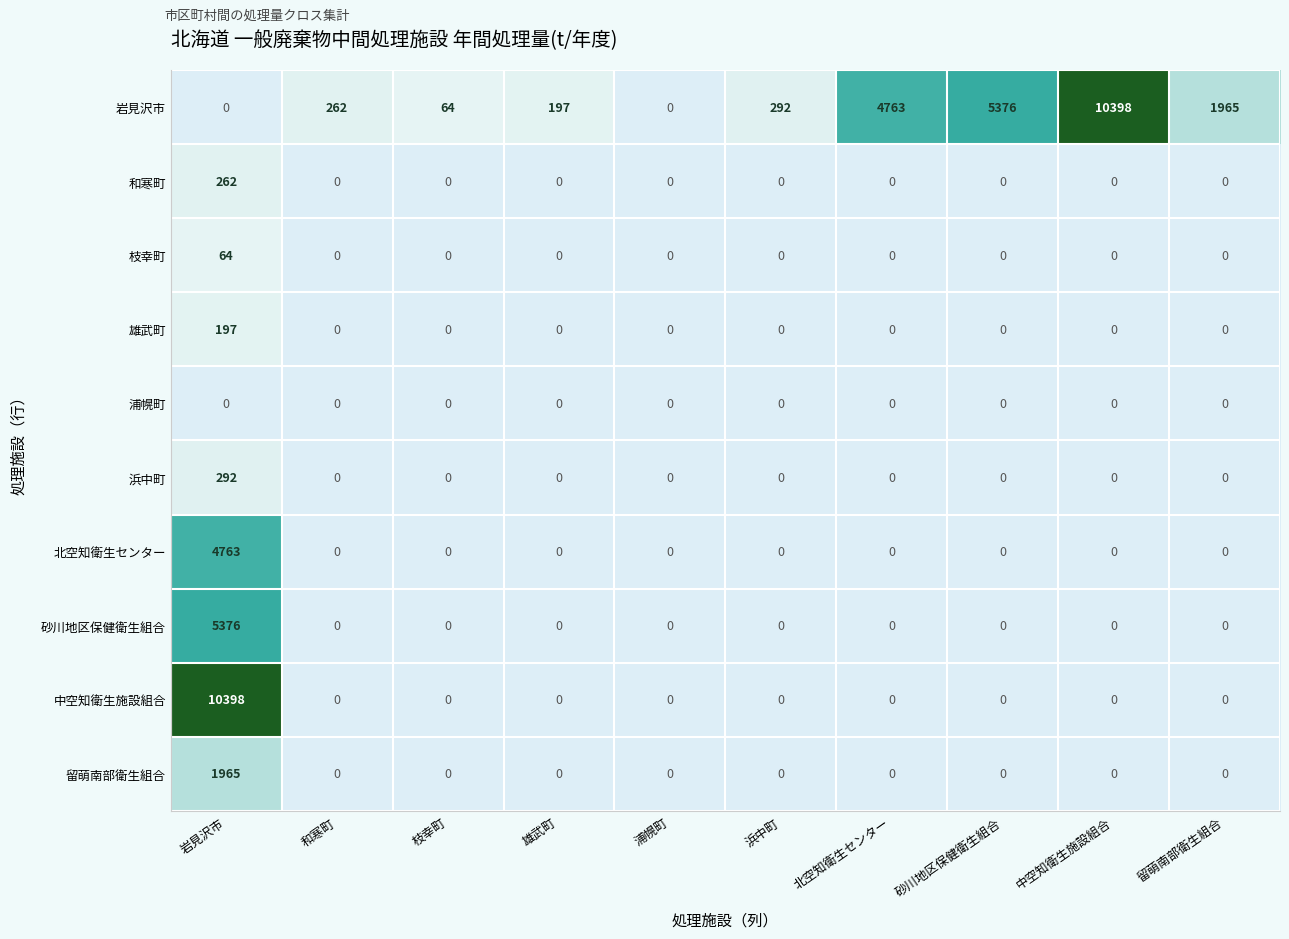

How many values in 岩見沢市 are above zero?

8